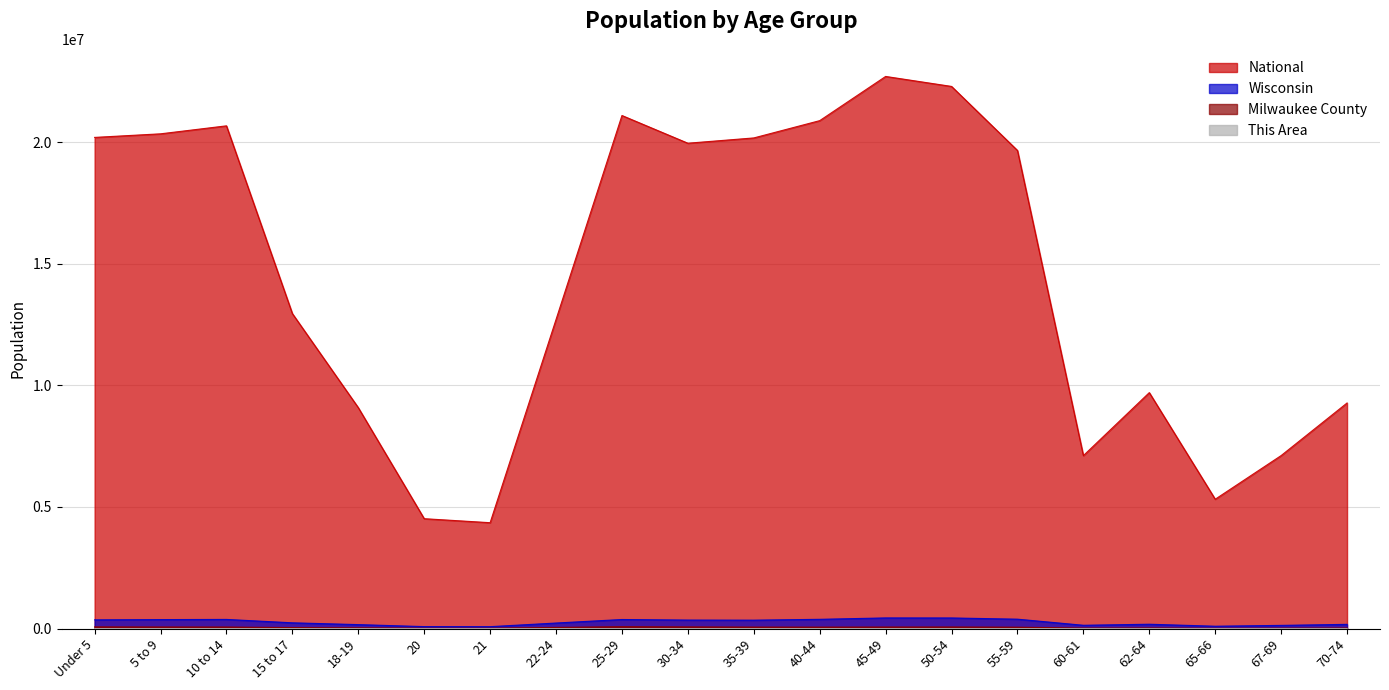

How many lines are shown in the chart?

4